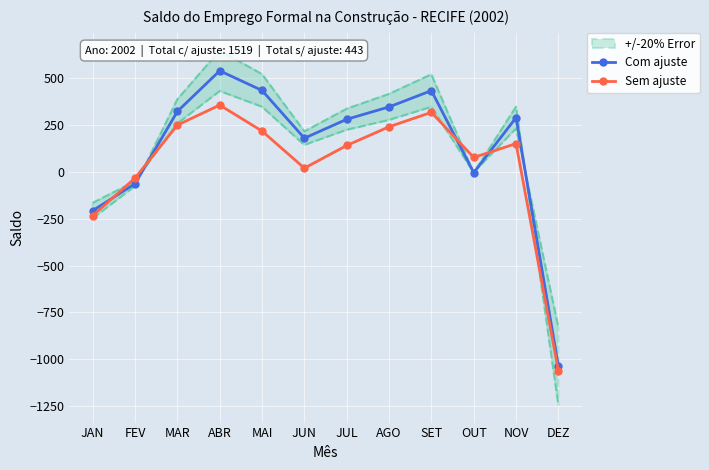

At how many categories does at least one series exceed 249?

7